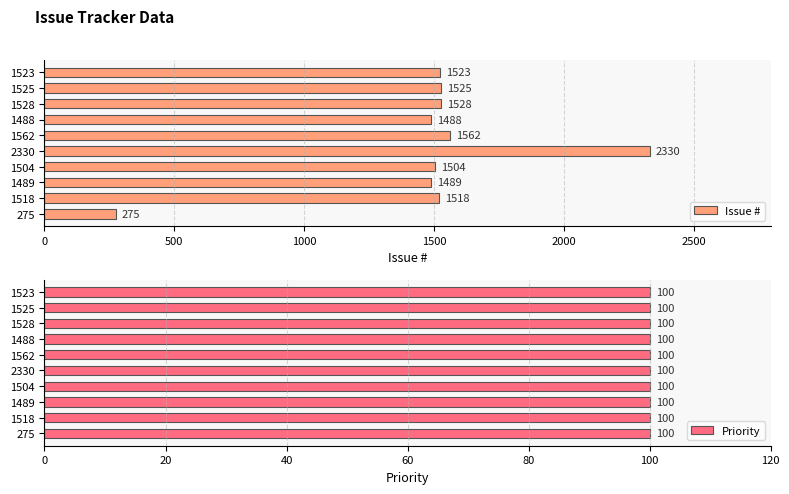

What is the maximum value for Issue #?

2330